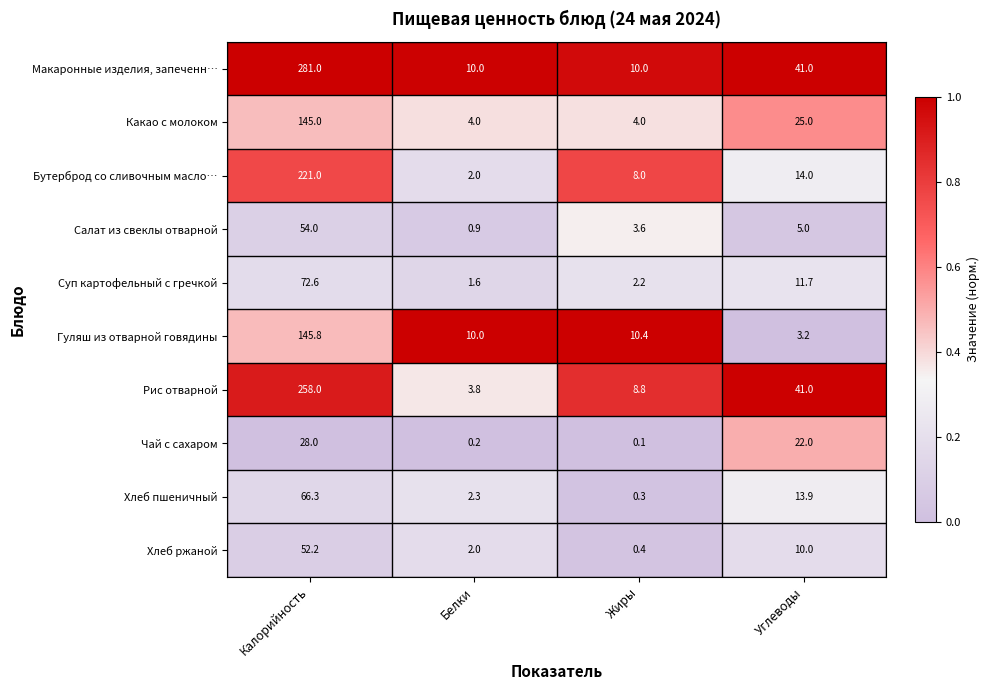

Count the Макаронные изделия, запеченн… values in the range 10 to 281.

4